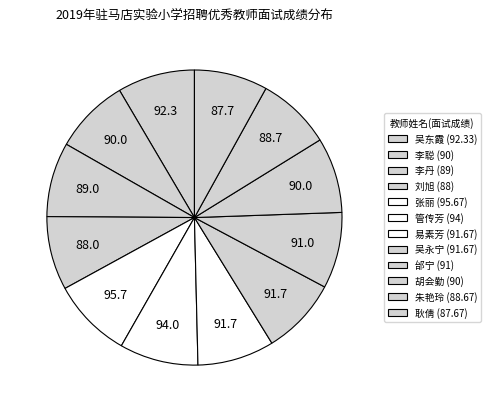

Combined, what portion of the pie is 吴东霞 and 邰宁?

16.8%